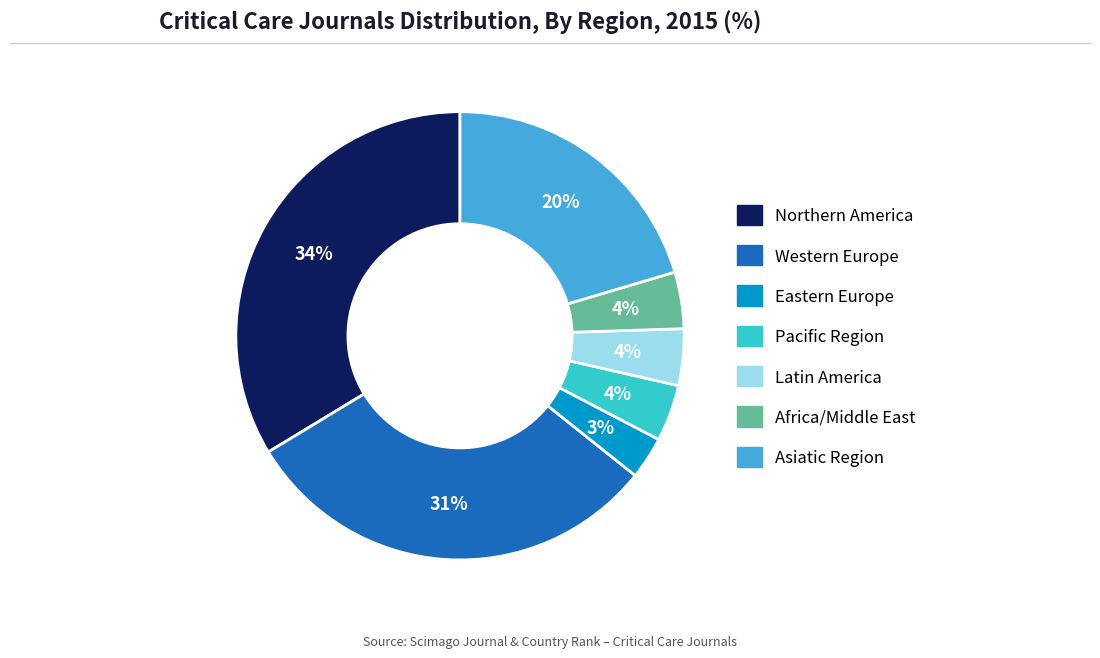

To the nearest percent, what percentage of the pie is Asiatic Region?

20%